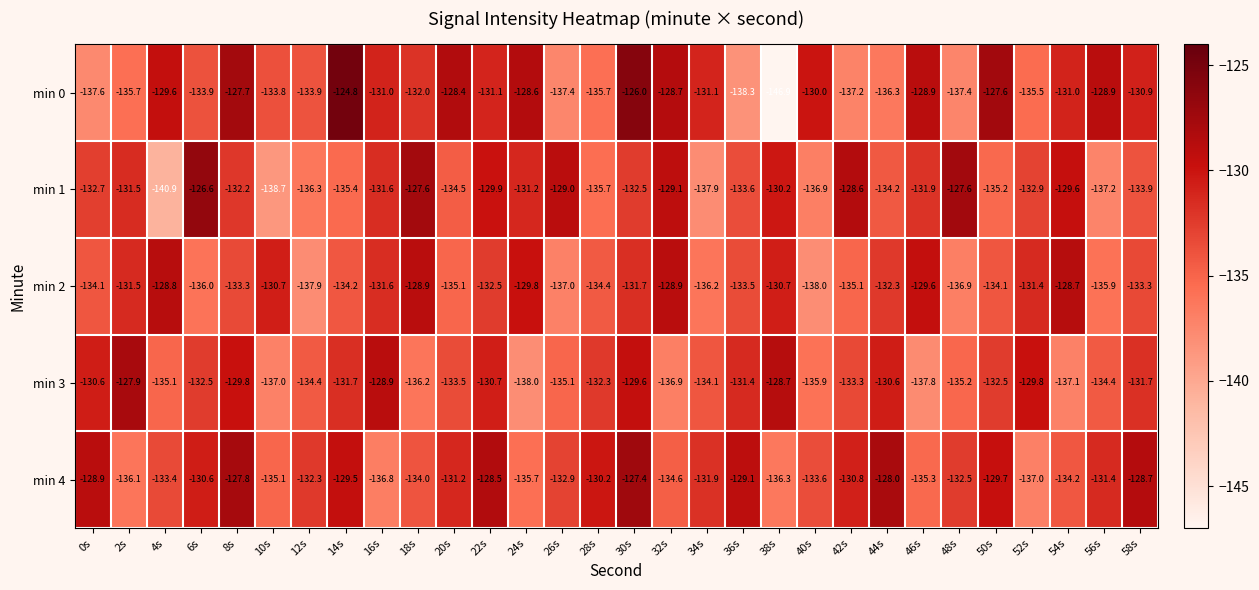

What is the total value across all series at 2s?

-662.7